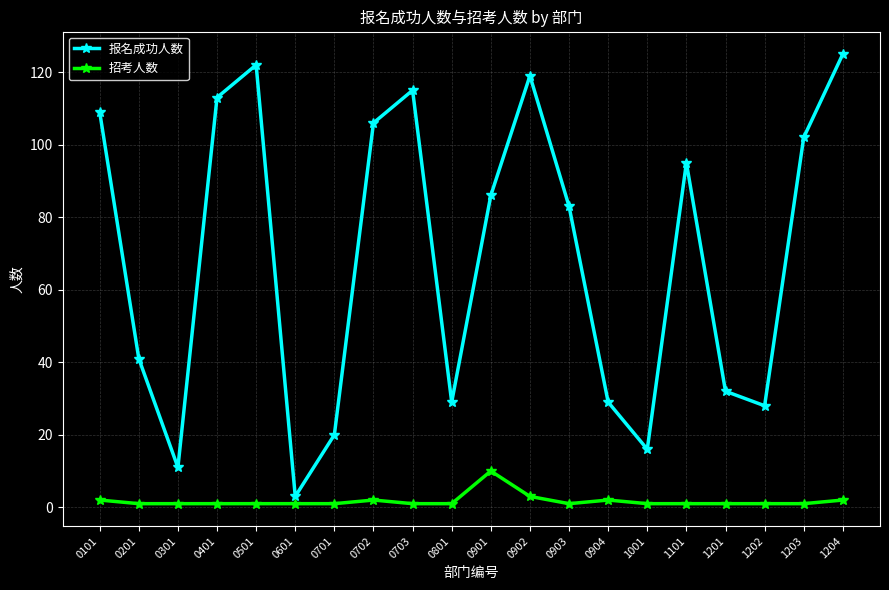

Reading right to left, extract all data points from this chart.

报名成功人数: 125	102	28	32	95	16	29	83	119	86	29	115	106	20	3	122	113	11	41	109
招考人数: 2	1	1	1	1	1	2	1	3	10	1	1	2	1	1	1	1	1	1	2